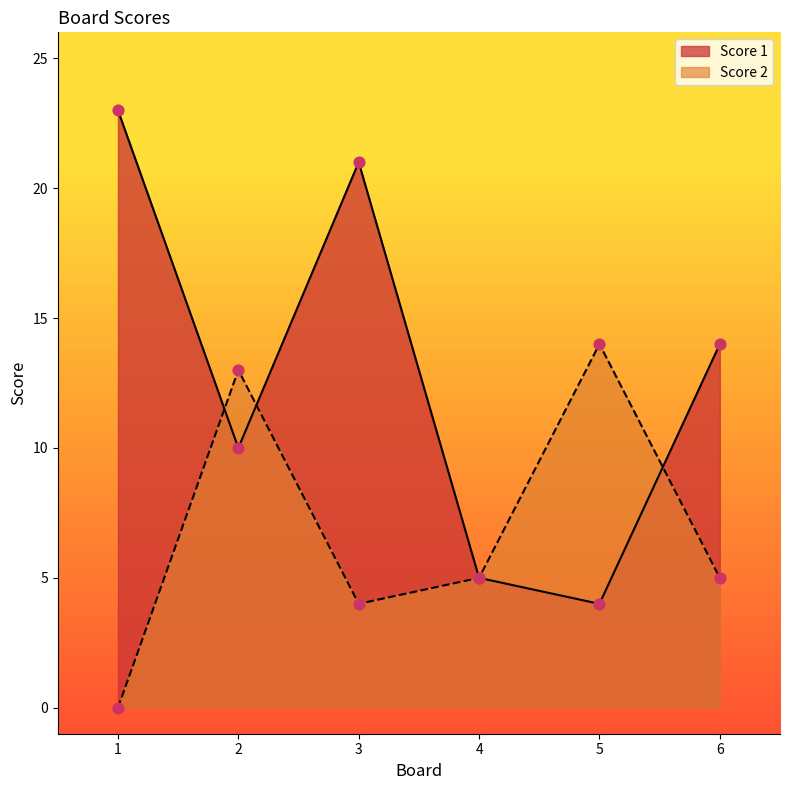

What are all the series names shown in the legend?

Score 1, Score 2